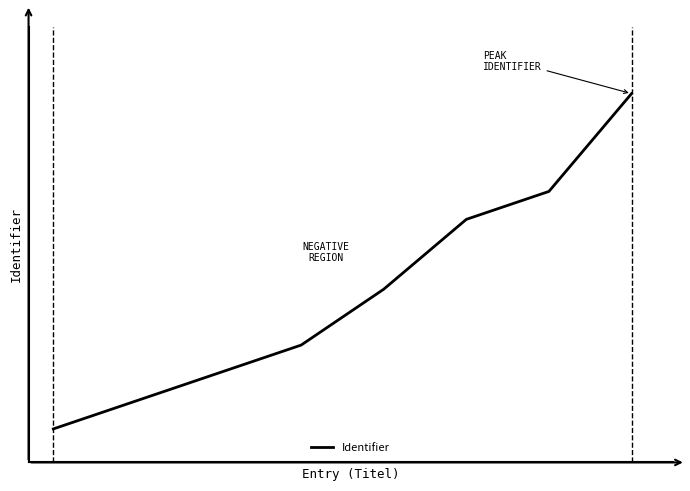

Does the chart have visible grid lines?

No